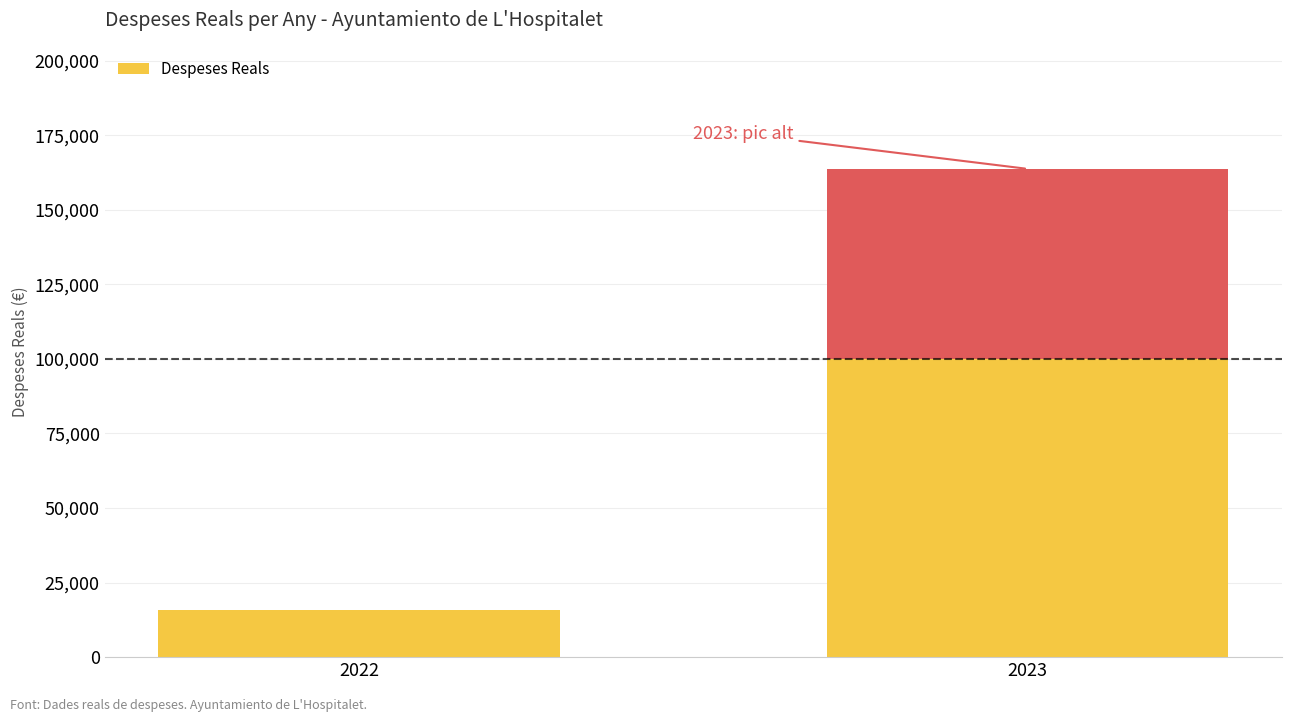

Where does the data first go above 163698?

2023